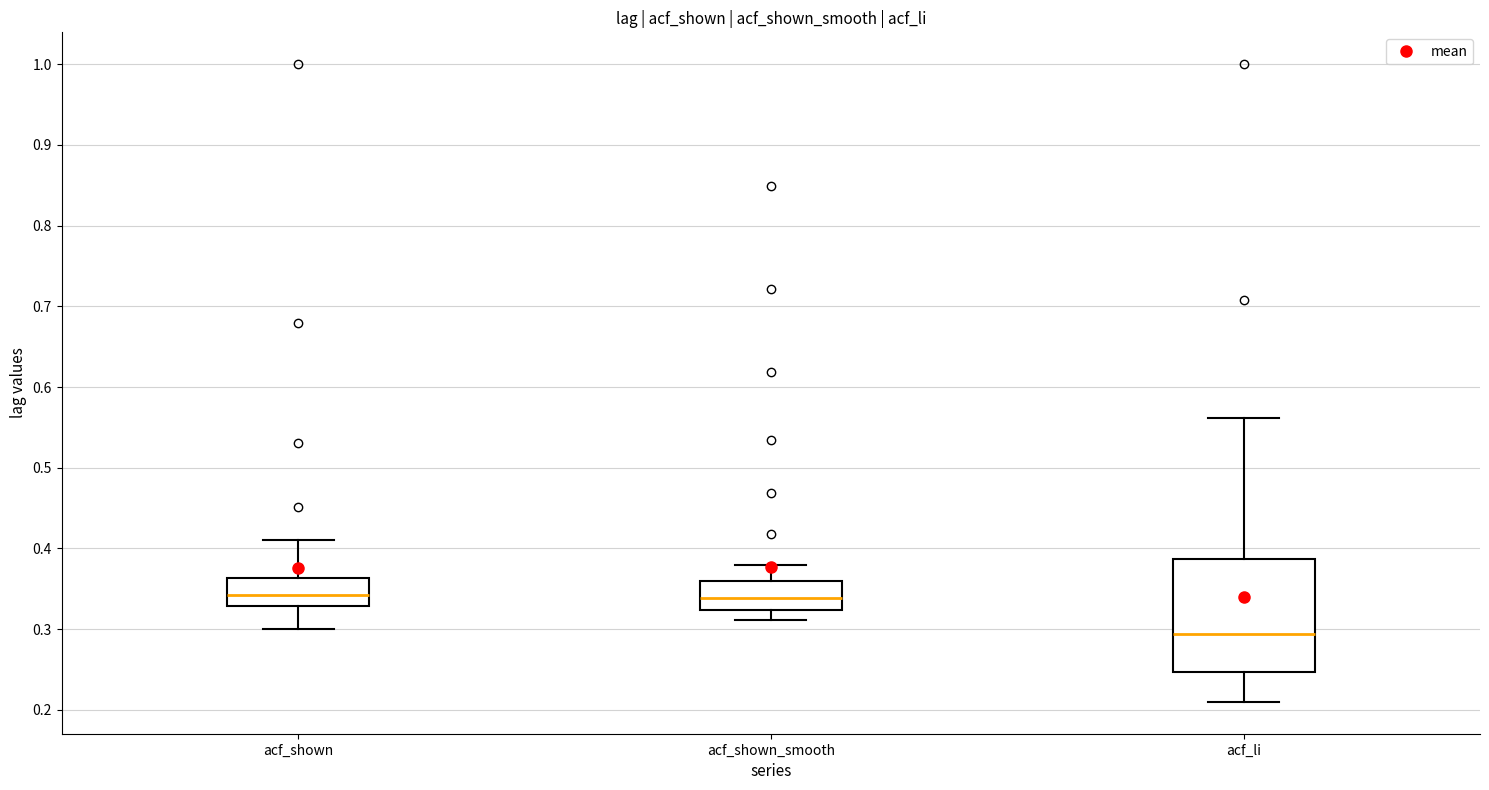

Where does the upper whisker of the box for acf_shown end on the y-axis? The values are not printed on the chart, so give them approximately, as read against the axis.

0.41